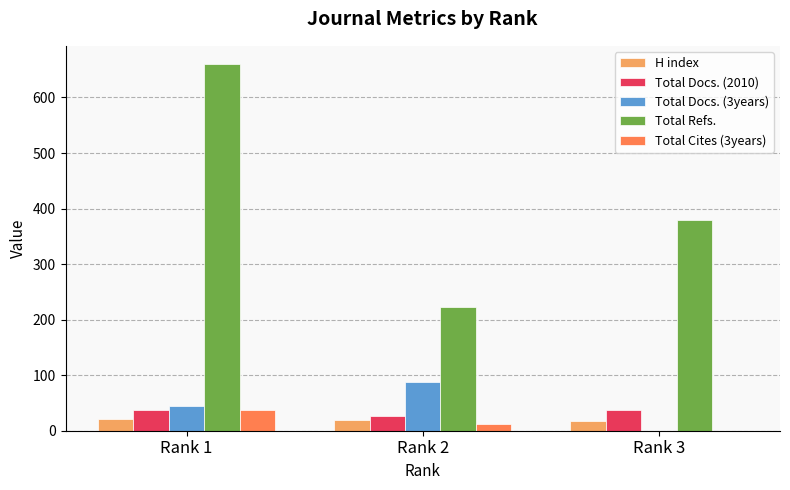

Between Rank 1 and Rank 2, which series saw the biggest shift?

Total Refs.